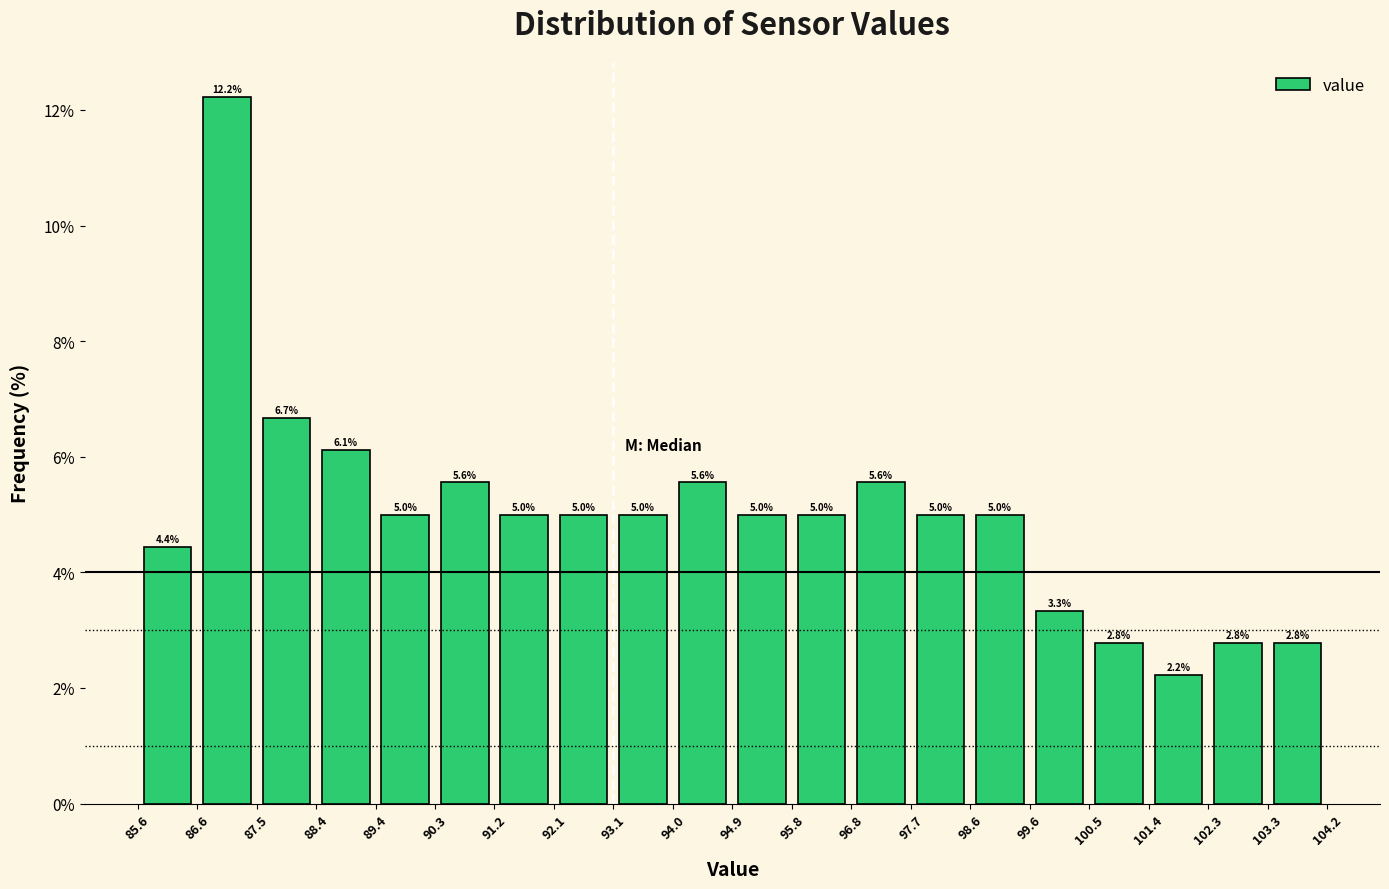

Reading left to right, transcribe this chart: for each bar, give the range it covers on the x-axis and its height.

85.6 to 86.6: 4.4
86.6 to 87.5: 12.2
87.5 to 88.4: 6.7
88.4 to 89.4: 6.1
89.4 to 90.3: 5.0
90.3 to 91.2: 5.6
91.2 to 92.1: 5.0
92.1 to 93.1: 5.0
93.1 to 94.0: 5.0
94.0 to 94.9: 5.6
94.9 to 95.8: 5.0
95.8 to 96.8: 5.0
96.8 to 97.7: 5.6
97.7 to 98.6: 5.0
98.6 to 99.6: 5.0
99.6 to 100.5: 3.3
100.5 to 101.4: 2.8
101.4 to 102.3: 2.2
102.3 to 103.3: 2.8
103.3 to 104.2: 2.8